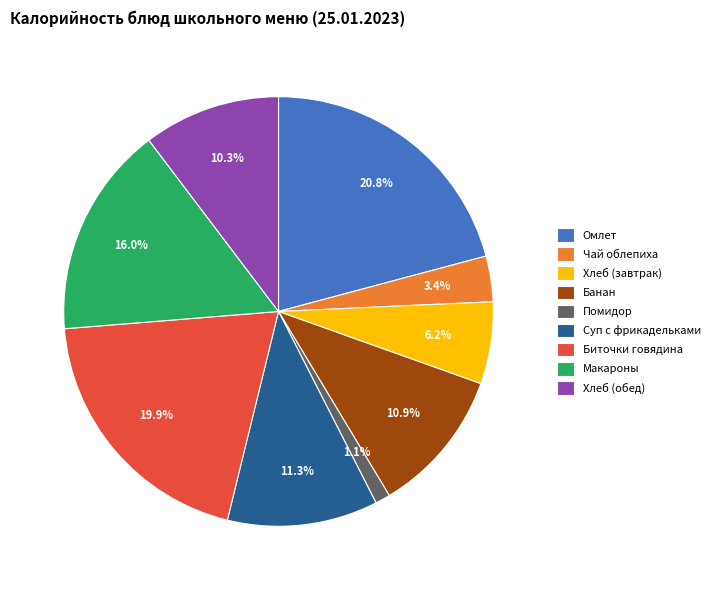

How many slices are in this pie chart?

9